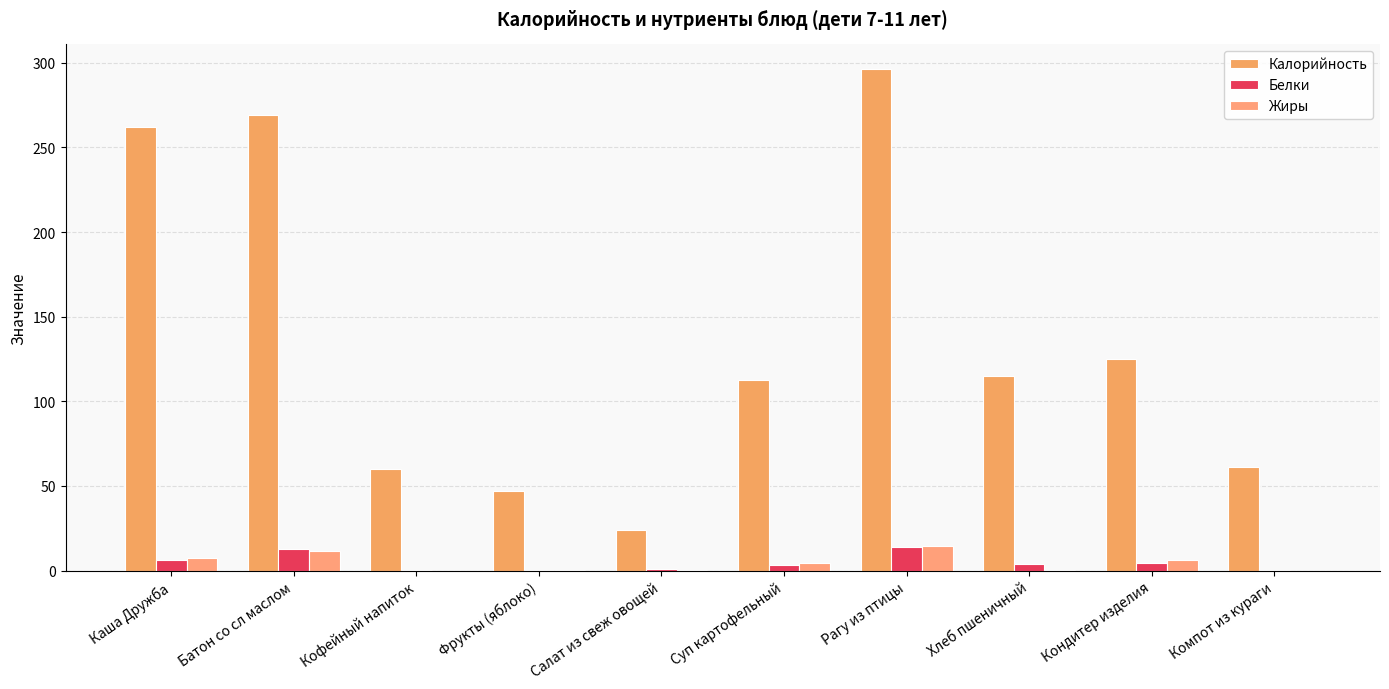

At which label does Калорийность reach its peak?

Рагу из птицы